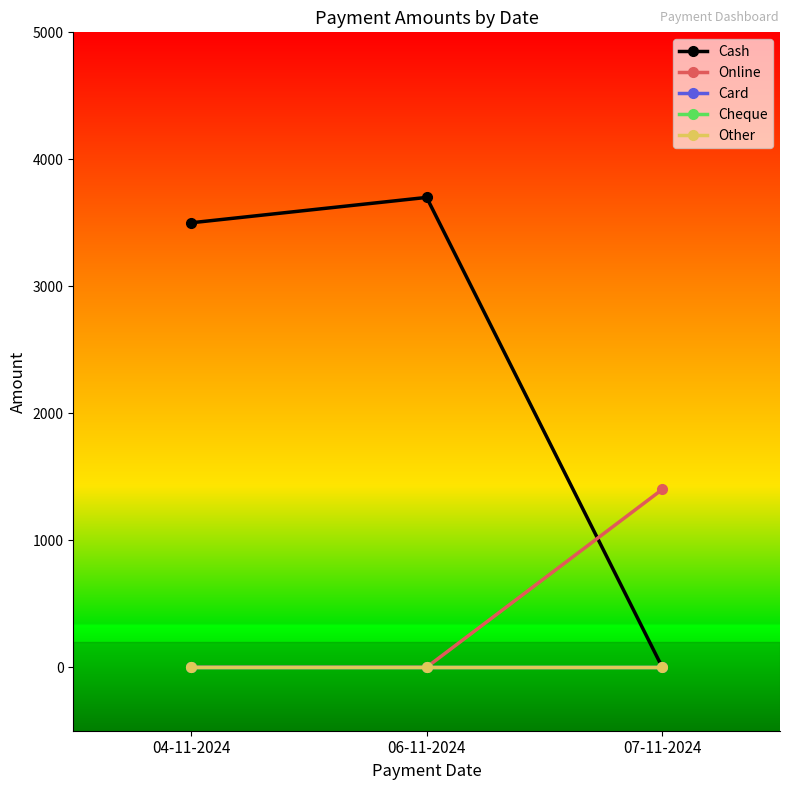

Reading left to right, what are all the values shown in this chart?

Cash: 3500	3700	0
Online: 0	0	1400
Card: 0	0	0
Cheque: 0	0	0
Other: 0	0	0